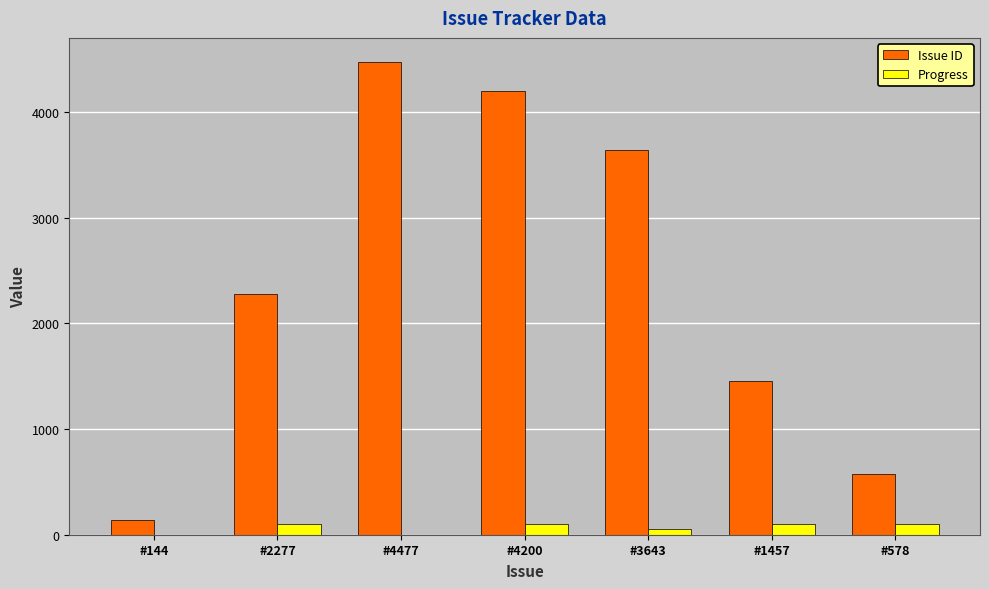

At which category is the sum across all series the highest?

#4477